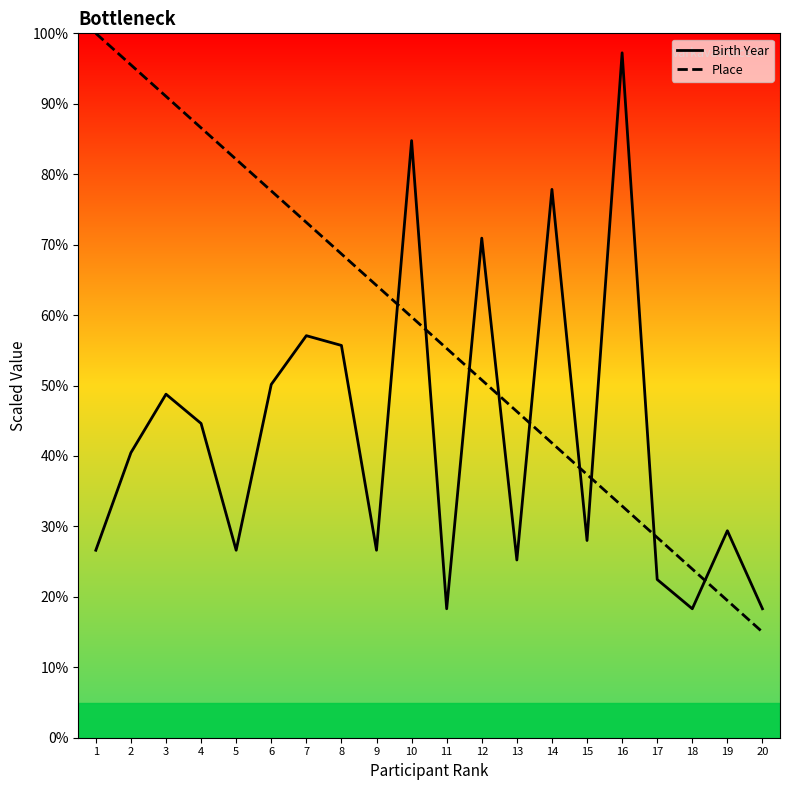

What is the difference between the highest and lowest values at 13?

21.1